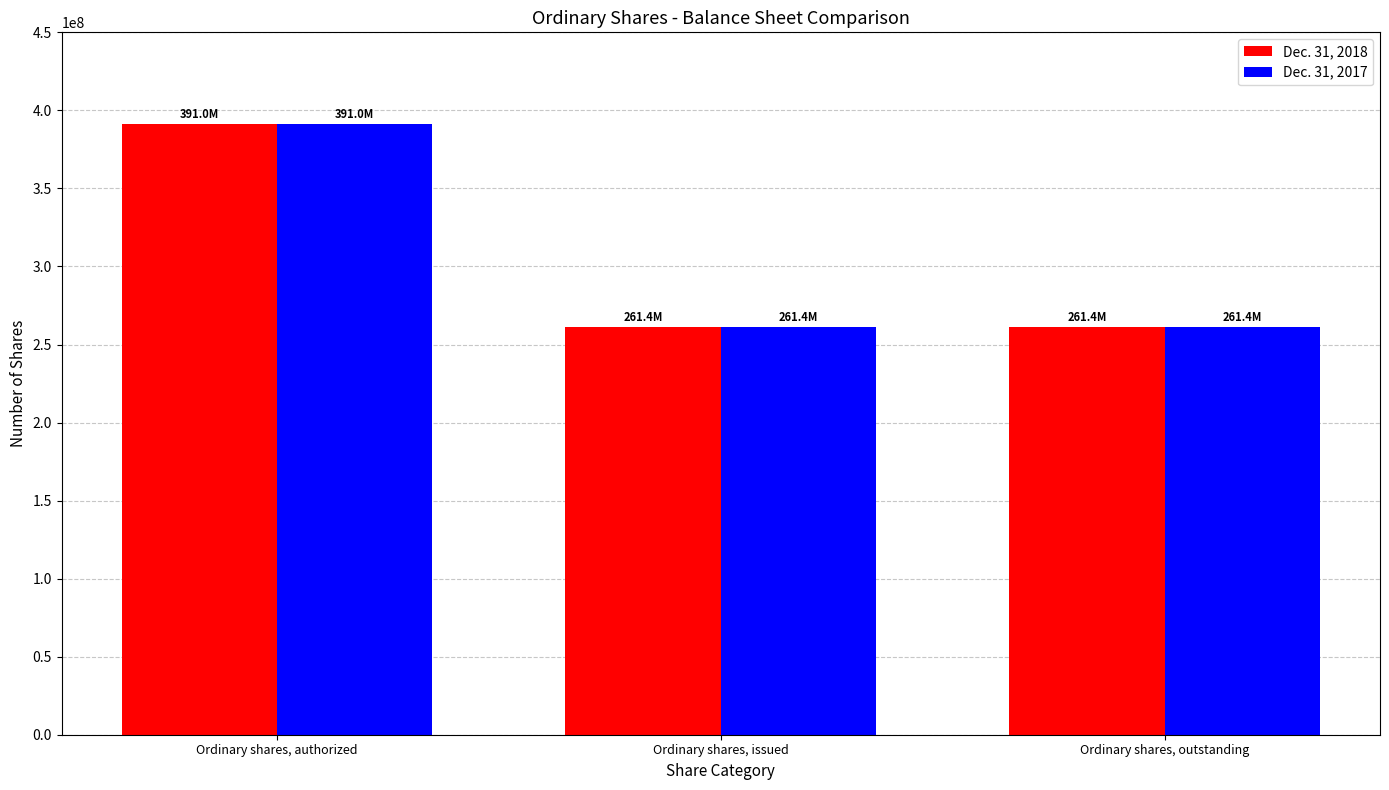

Count the Dec. 31, 2017 values in the range 261419599 to 391000000.

3